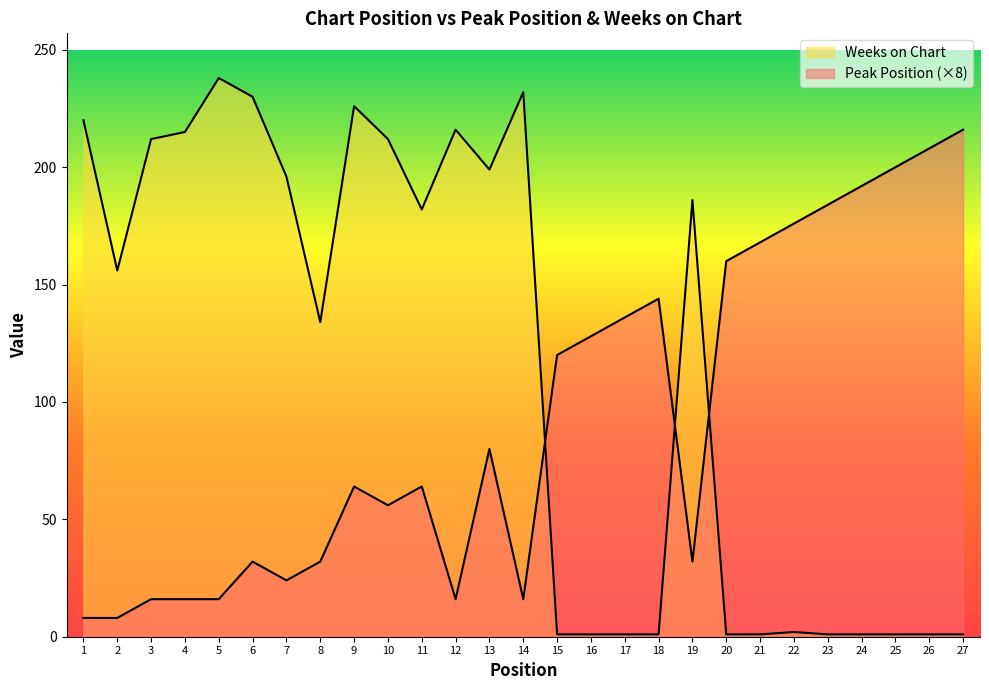

Reading left to right, list all the values displayed in this chart.

Peak Position: 1=8	2=8	3=16	4=16	5=16	6=32	7=24	8=32	9=64	10=56	11=64	12=16	13=80	14=16	15=120	16=128	17=136	18=144	19=32	20=160	21=168	22=176	23=184	24=192	25=200	26=208	27=216
Weeks on Chart: 1=220	2=156	3=212	4=215	5=238	6=230	7=196	8=134	9=226	10=212	11=182	12=216	13=199	14=232	15=1	16=1	17=1	18=1	19=186	20=1	21=1	22=2	23=1	24=1	25=1	26=1	27=1